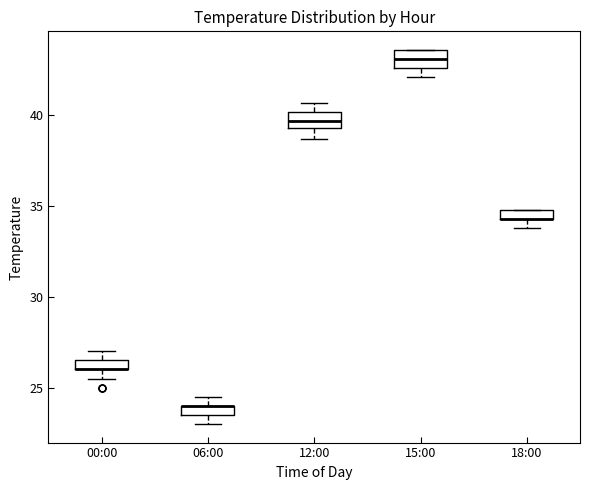

Where does the lower whisker of the box for 12:00 end on the y-axis? The values are not printed on the chart, so give them approximately, as read against the axis.

38.5